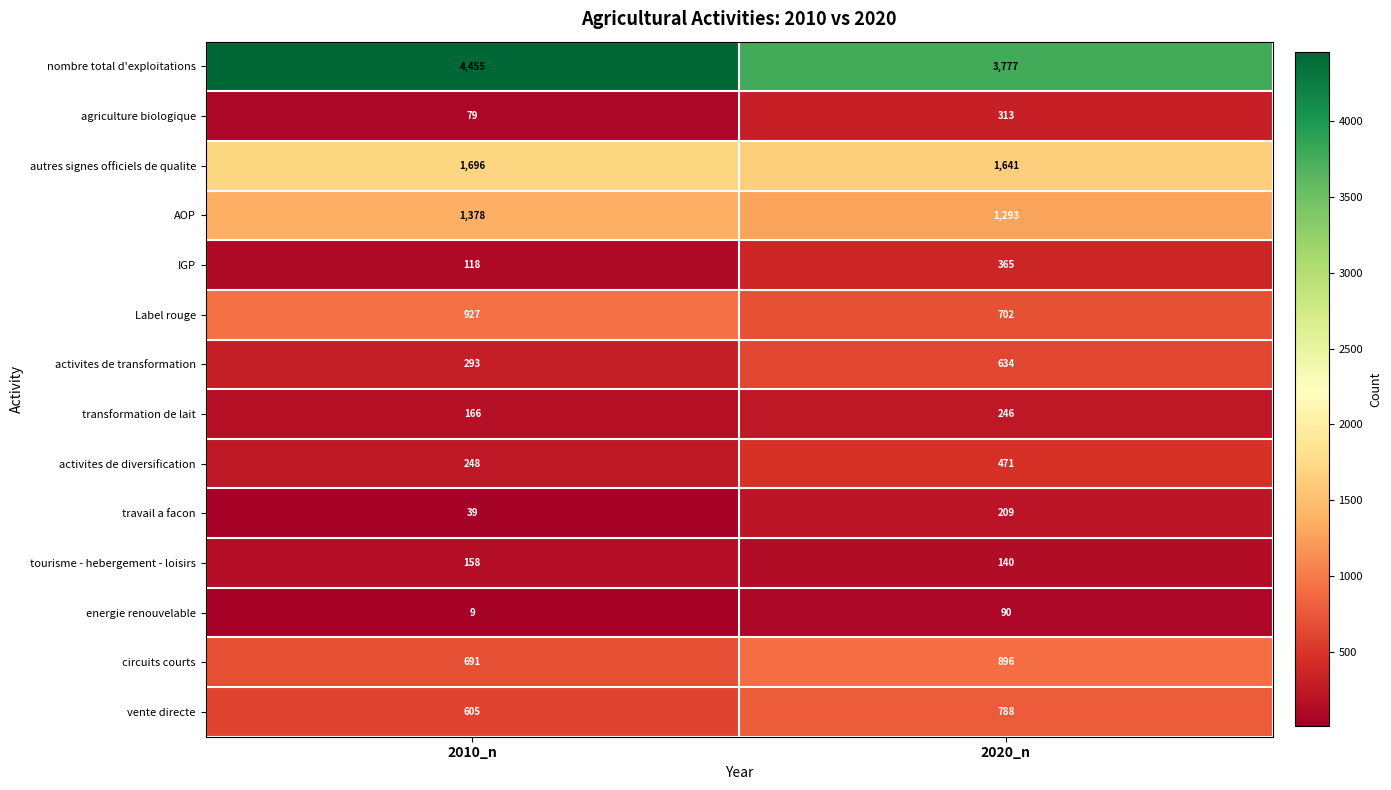

Reading left to right, transcribe all the data shown in this chart.

nombre total d'exploitations: 2010_n=4455	2020_n=3777
agriculture biologique: 2010_n=79	2020_n=313
autres signes officiels de qualite: 2010_n=1696	2020_n=1641
AOP: 2010_n=1378	2020_n=1293
IGP: 2010_n=118	2020_n=365
Label rouge: 2010_n=927	2020_n=702
activites de transformation: 2010_n=293	2020_n=634
transformation de lait: 2010_n=166	2020_n=246
activites de diversification: 2010_n=248	2020_n=471
travail a facon: 2010_n=39	2020_n=209
tourisme - hebergement - loisirs: 2010_n=158	2020_n=140
energie renouvelable: 2010_n=9	2020_n=90
circuits courts: 2010_n=691	2020_n=896
vente directe: 2010_n=605	2020_n=788